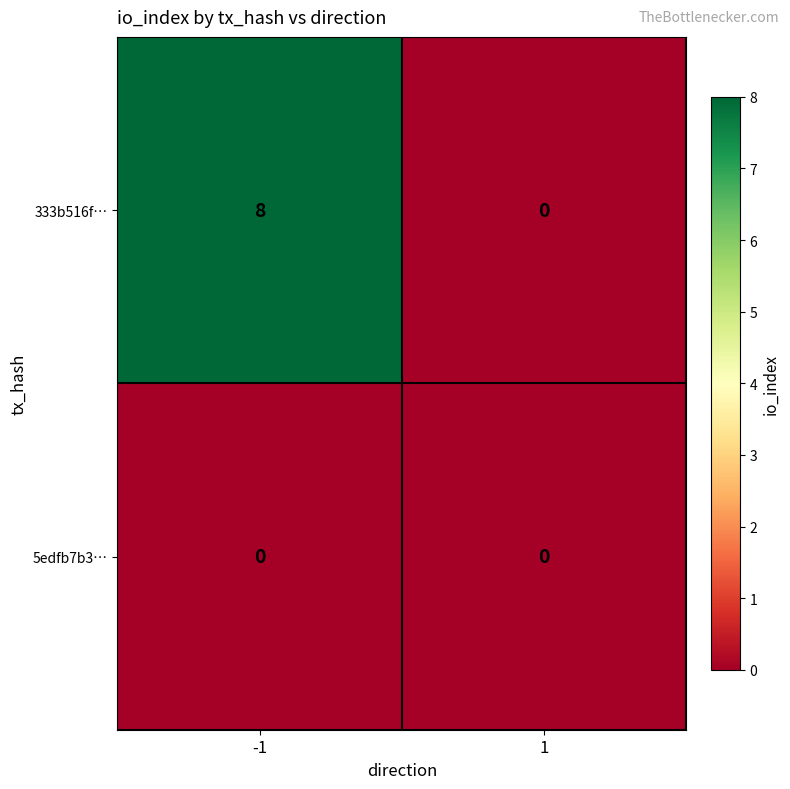

Which series has the largest total across all categories?

333b516f…